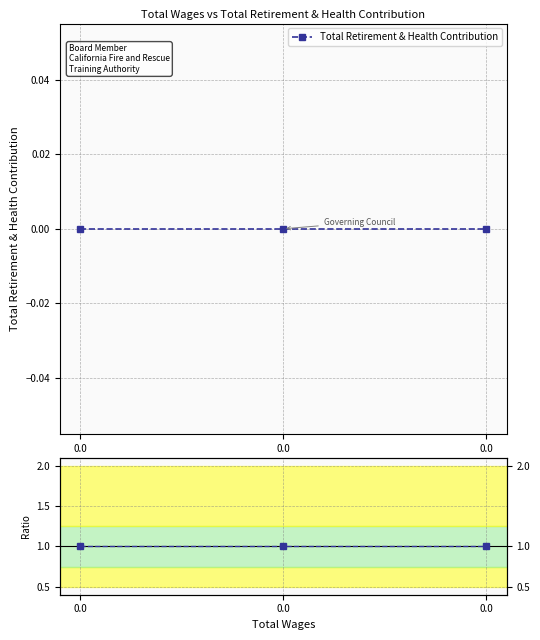

Reading right to left, extract all data points from this chart.

Total Retirement & Health Contribution: 0.0=0	0.0=0	0.0=0
Ratio to Reference: 0.0=1	0.0=1	0.0=1